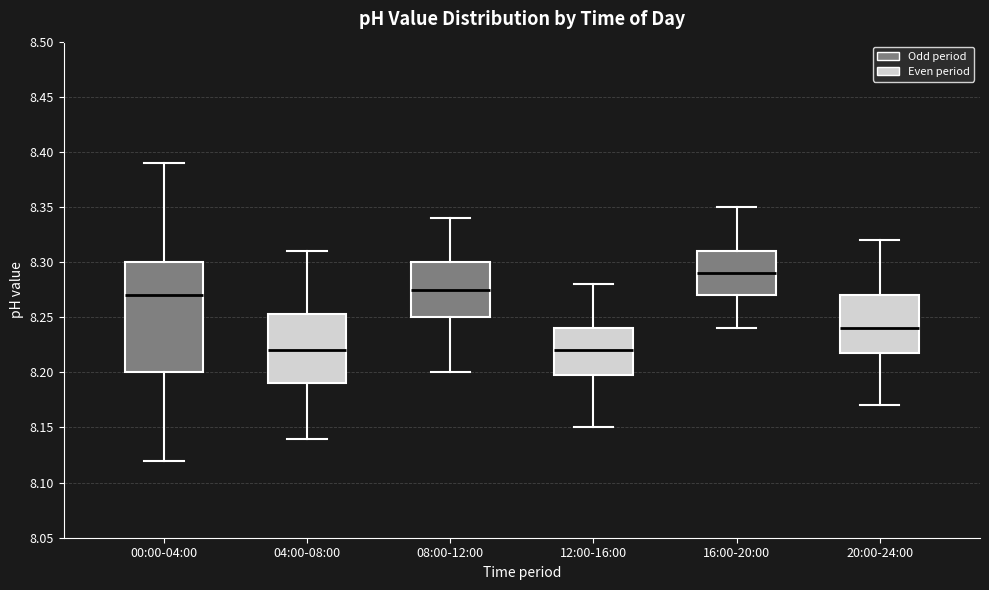

Reading left to right, read every box against the y-axis: the position of its median line, the range the box covers, and the ends of its whiskers. The values are not printed on the chart, so give them approximately, as read against the axis.

00:00-04:00: median 8.270, box 8.200 to 8.300, whiskers 8.120 to 8.390
04:00-08:00: median 8.220, box 8.190 to 8.255, whiskers 8.140 to 8.310
08:00-12:00: median 8.275, box 8.250 to 8.300, whiskers 8.200 to 8.340
12:00-16:00: median 8.220, box 8.200 to 8.240, whiskers 8.150 to 8.280
16:00-20:00: median 8.290, box 8.270 to 8.310, whiskers 8.240 to 8.350
20:00-24:00: median 8.240, box 8.220 to 8.270, whiskers 8.170 to 8.320